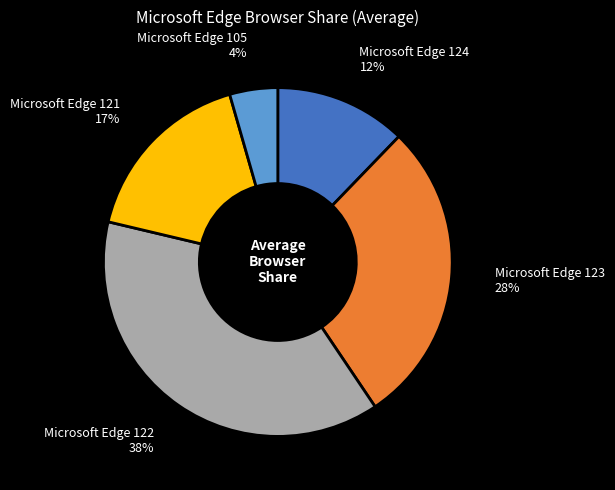

To the nearest percent, what is the average slice percentage?

20%